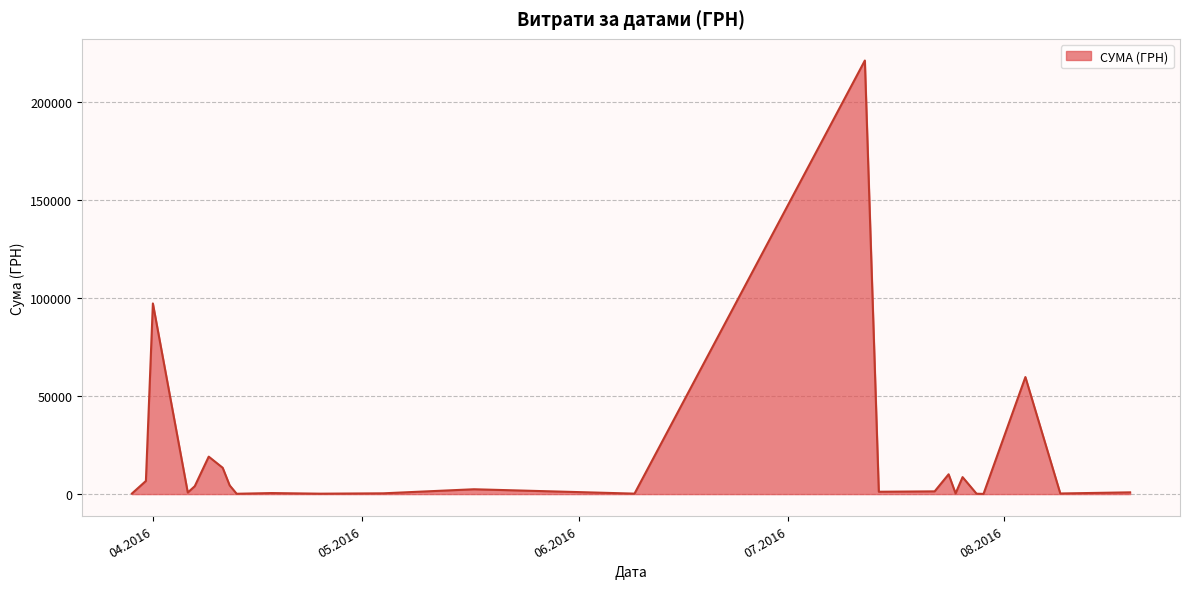

What is the maximum value shown in the chart?

221138.5